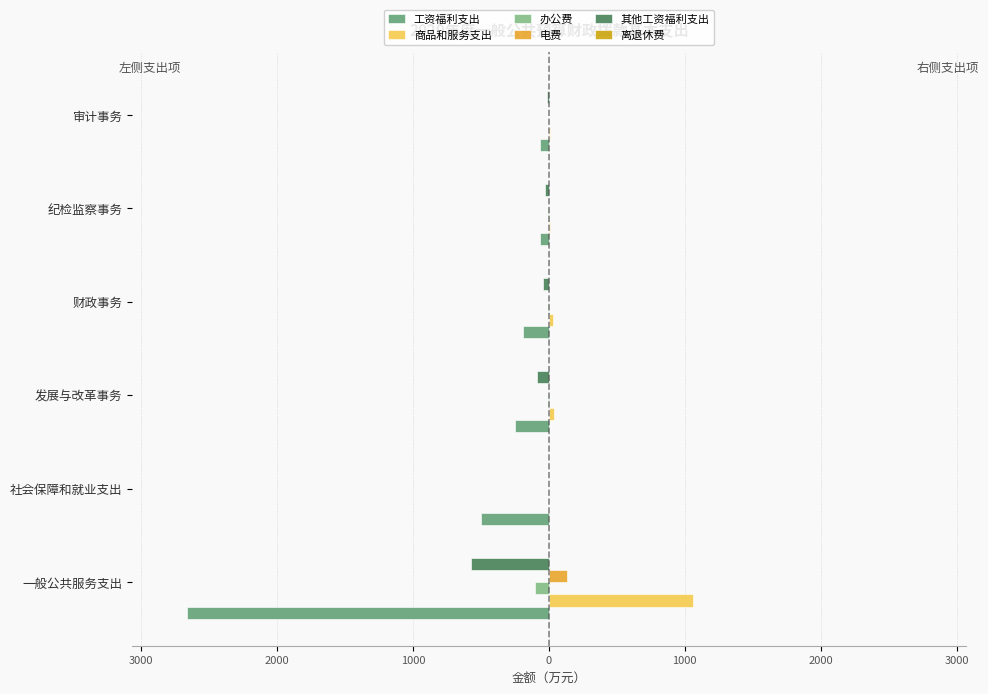

At how many categories does at least one series exceed 902?

1